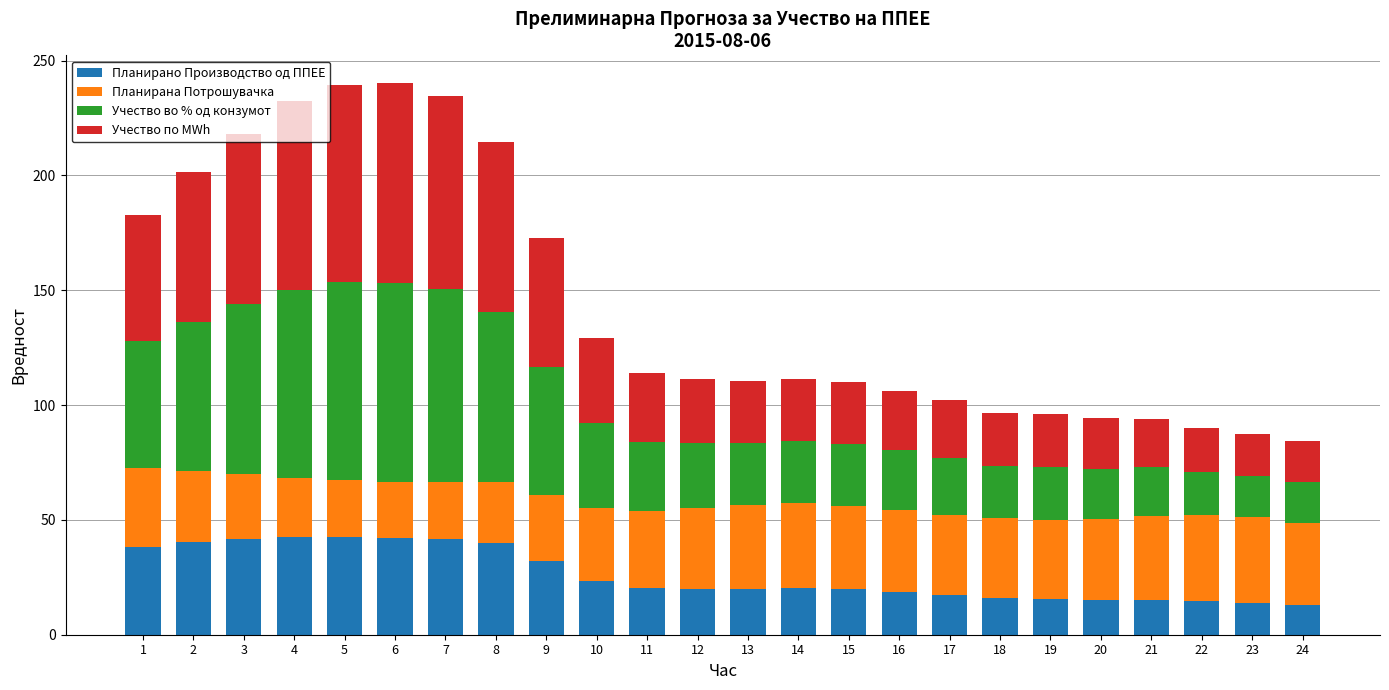

What is the total value across all series at 22?

90.0